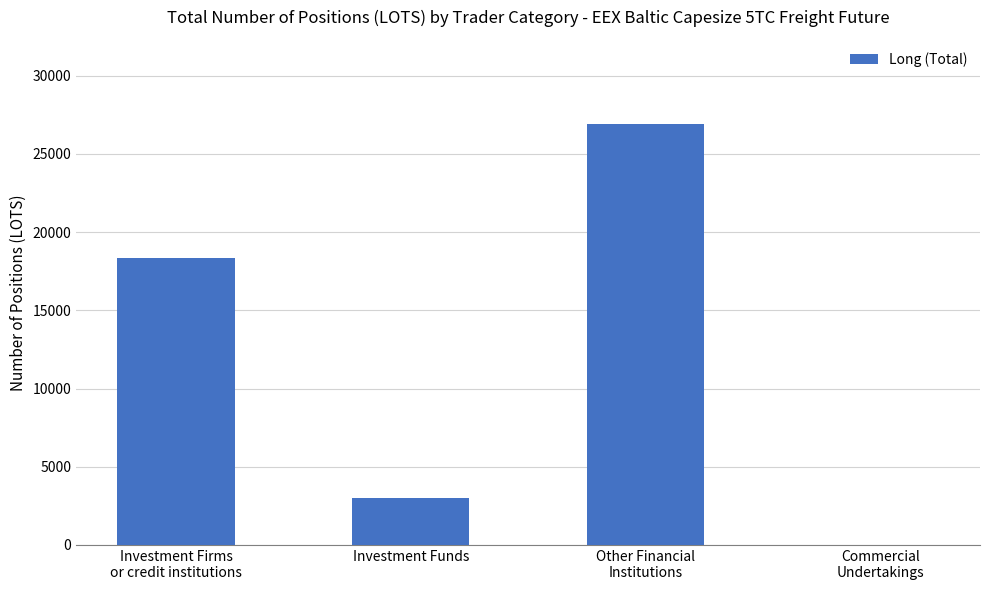

Reading left to right, list all the values displayed in this chart.

18336.0	2990.7	26911.2	0.0